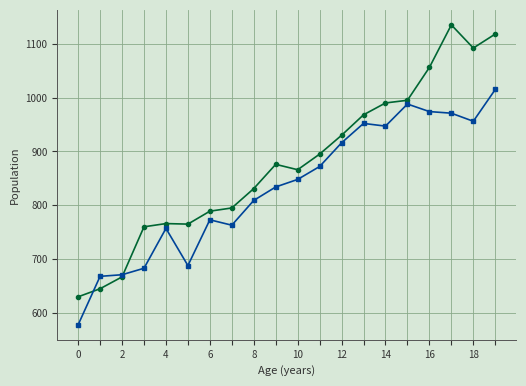

What is the smallest value displayed?

578